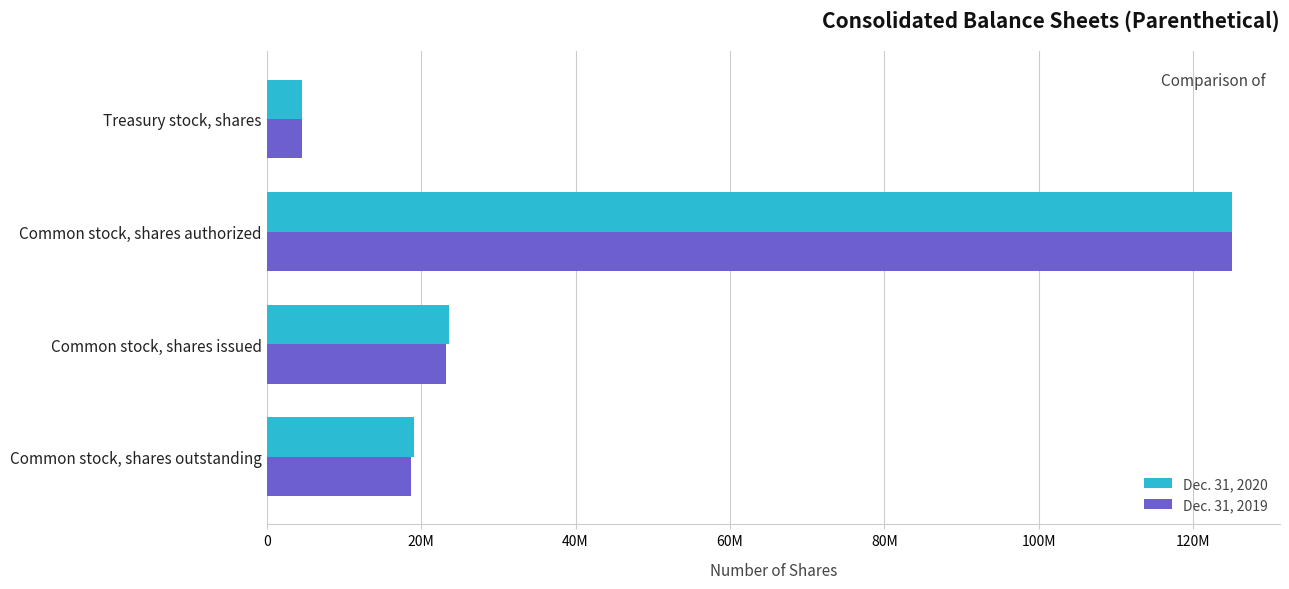

At which label is Dec. 31, 2020 closest to 64815500?

Common stock, shares issued